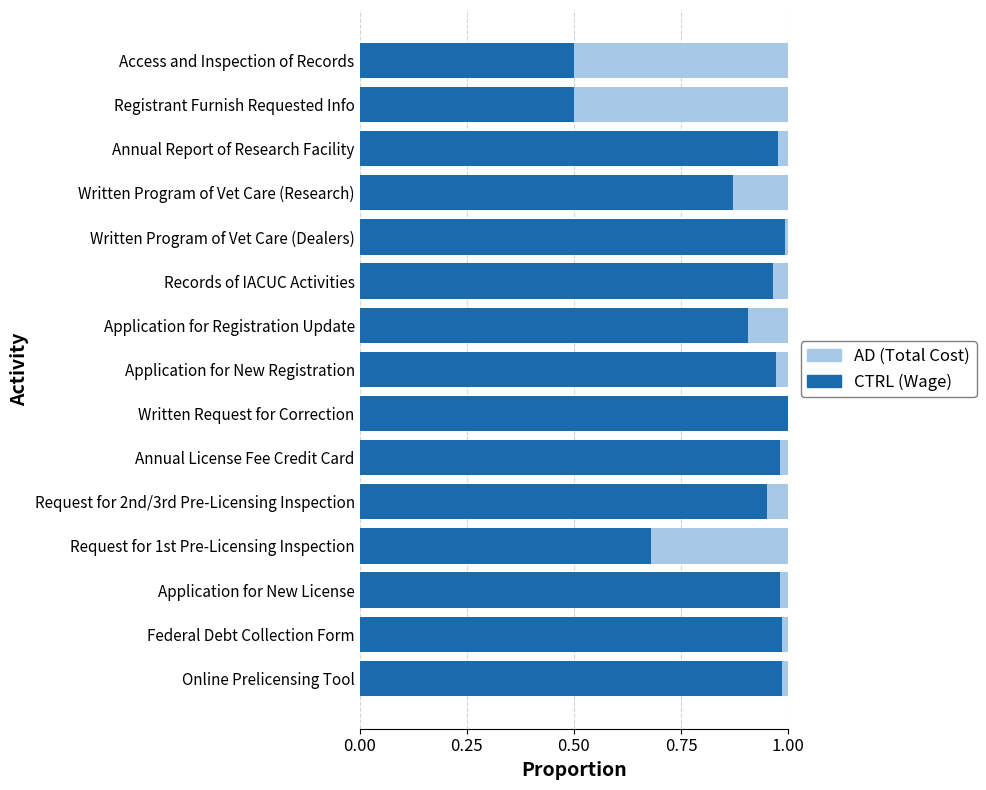

Count the number of data series in this chart.

2